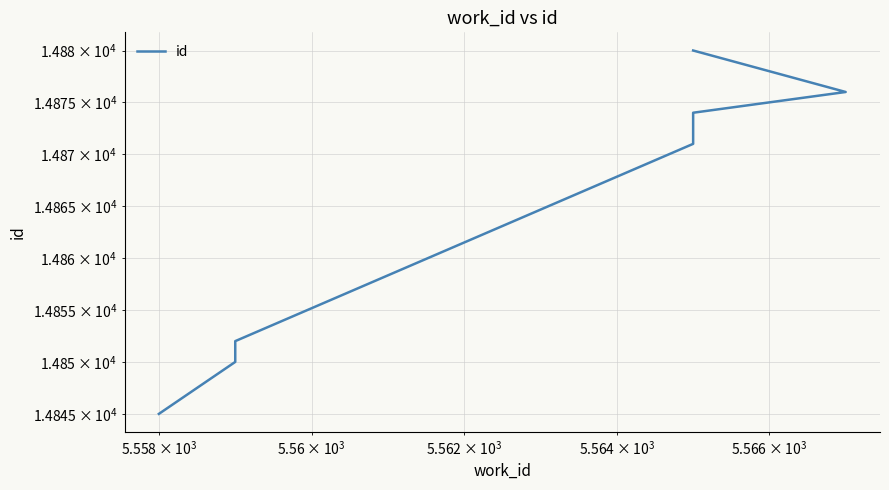

How many lines are shown in the chart?

1